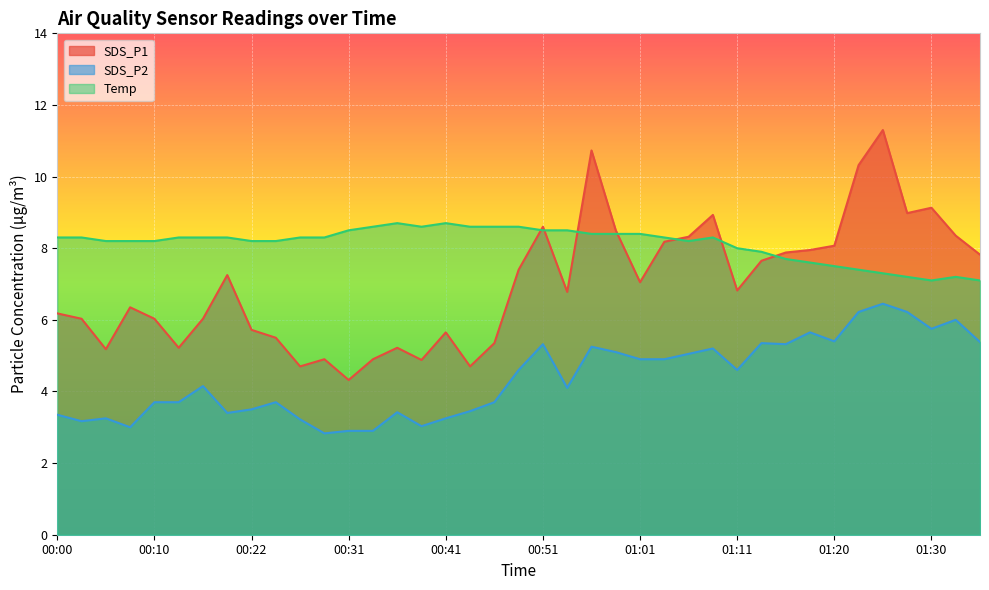

What is the difference between the SDS_P2 values at 00:24 and 01:13?

1.6